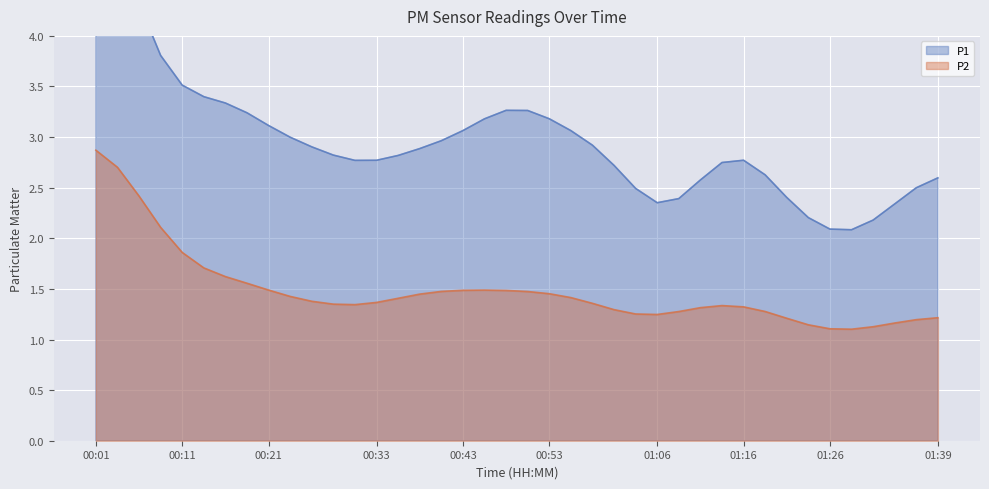

Between 00:01 and 00:41, which series saw the biggest shift?

P1